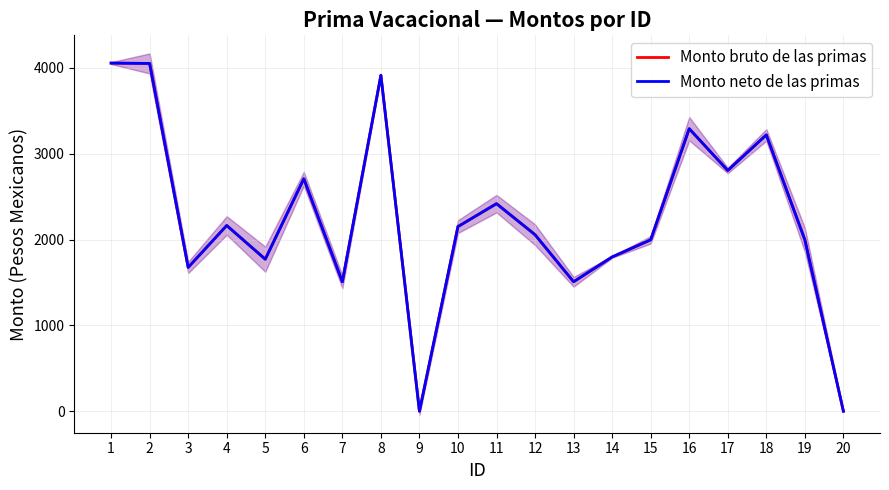

What is the sum of all Monto neto de las primas values?

45088.0